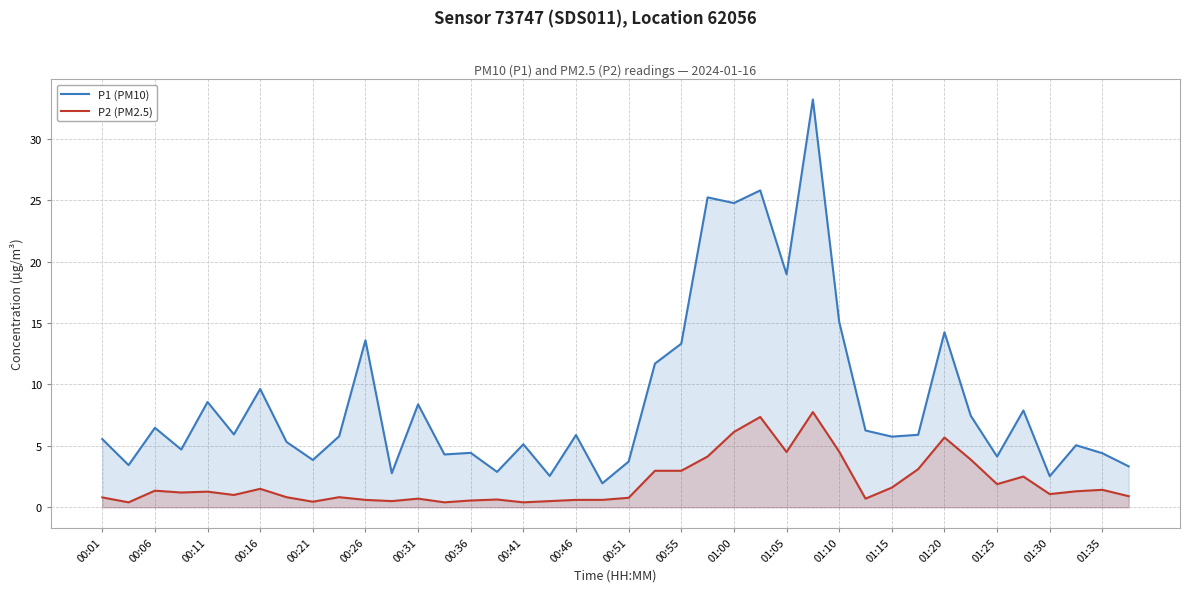

Rank the series by their average value, from highest to lowest.

P1 (PM10), P2 (PM2.5)